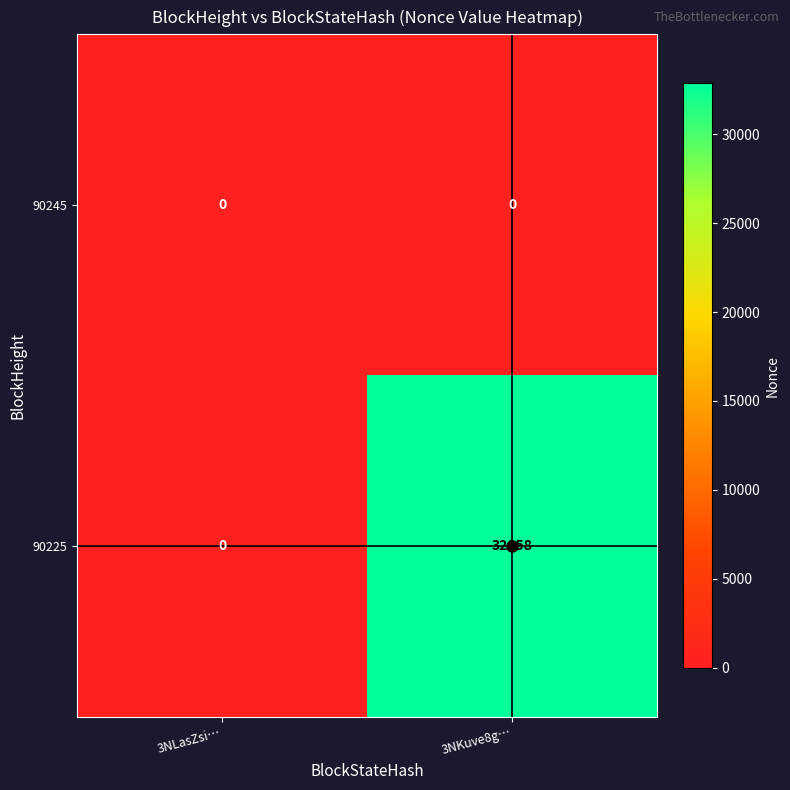

Which series changed the most between 3NLasZsi… and 3NKuve8g…?

90225